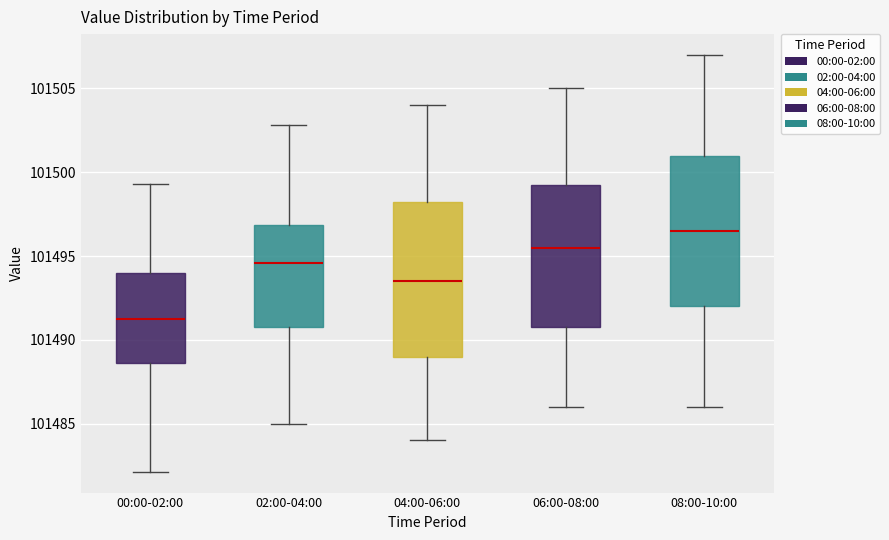

Reading left to right, transcribe this box plot: for each box, give where its median line is, the range the box spans, and where its two whiskers end, as read against the y-axis. The values are not printed on the chart, so give them approximately, as read against the axis.

00:00-02:00: median 101491.5, box 101488.5 to 101494.0, whiskers 101482.0 to 101499.5
02:00-04:00: median 101494.5, box 101491.0 to 101497.0, whiskers 101485.0 to 101503.0
04:00-06:00: median 101493.5, box 101489.0 to 101498.5, whiskers 101484.0 to 101504.0
06:00-08:00: median 101495.5, box 101491.0 to 101499.5, whiskers 101486.0 to 101505.0
08:00-10:00: median 101496.5, box 101492.0 to 101501.0, whiskers 101486.0 to 101507.0